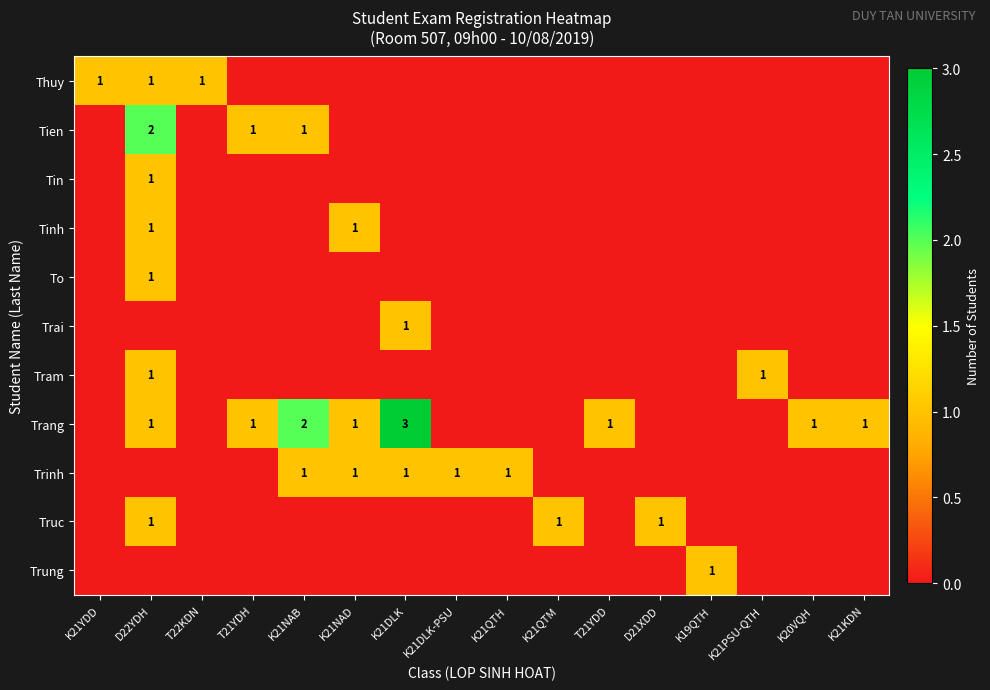

True or false: Trang has a value of 1 at D22YDH.

True